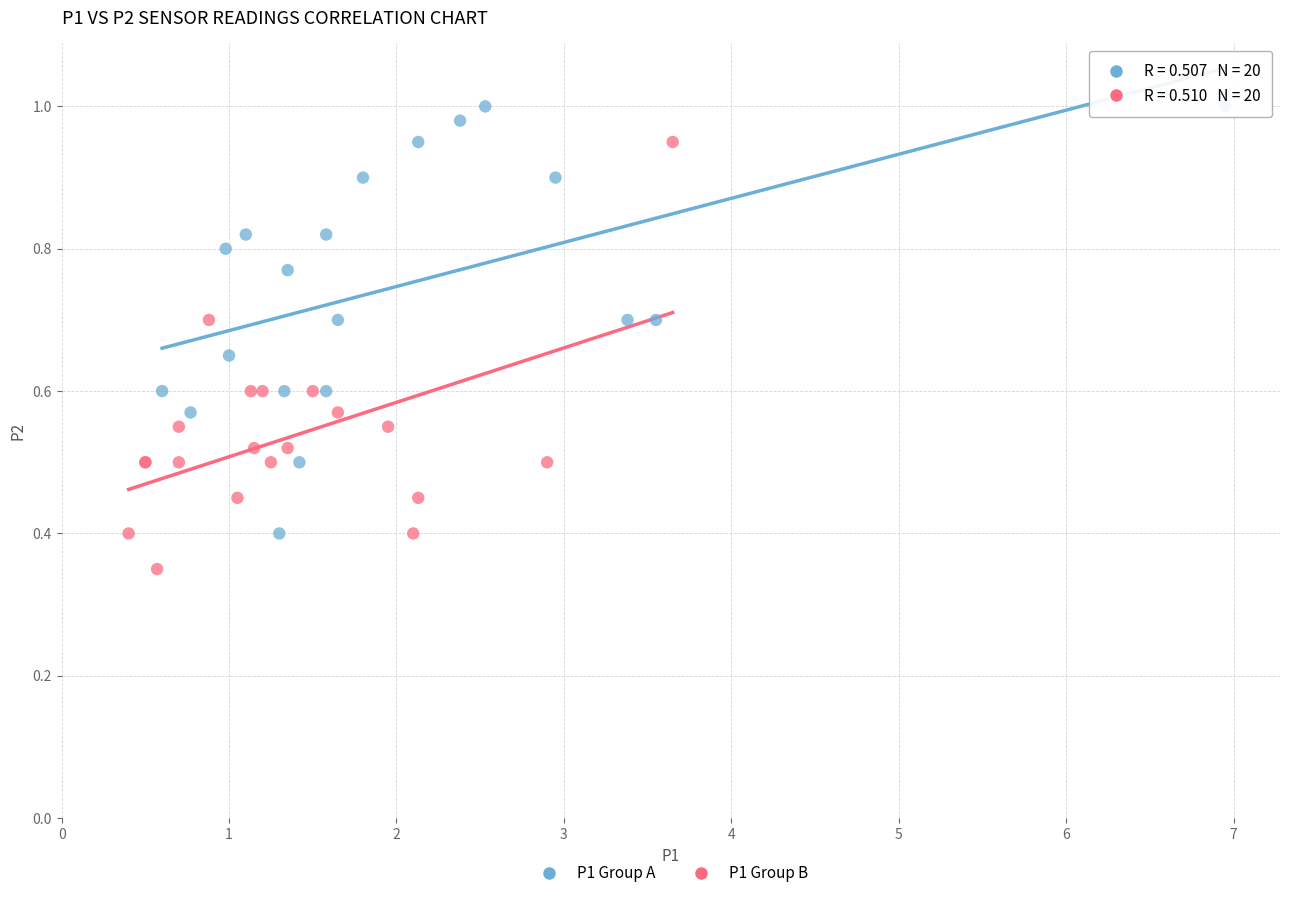

Which series reaches the maximum Y coordinate?

P1 Group A